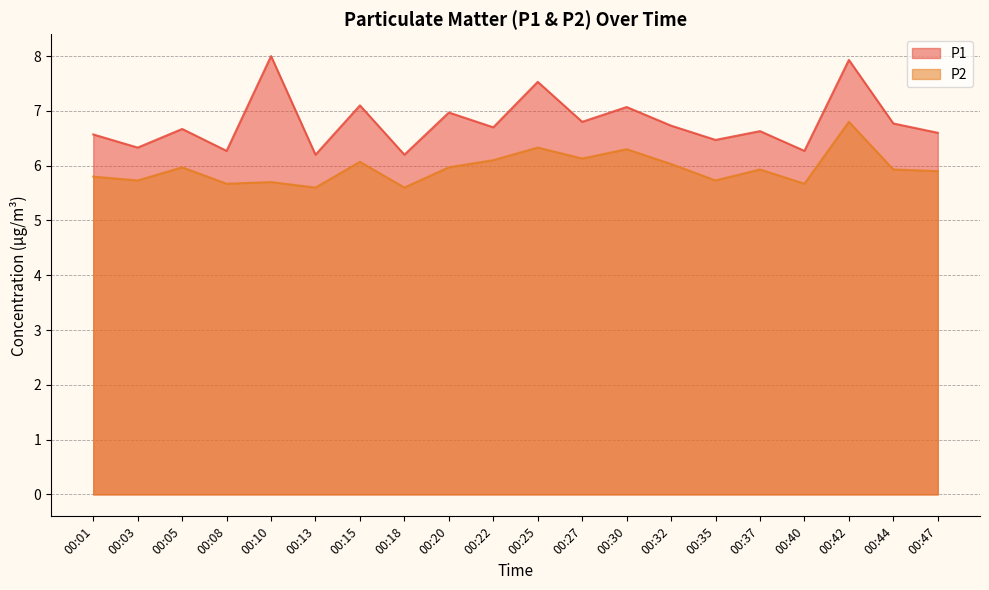

How many interior local peaks does the P2 series have?

7